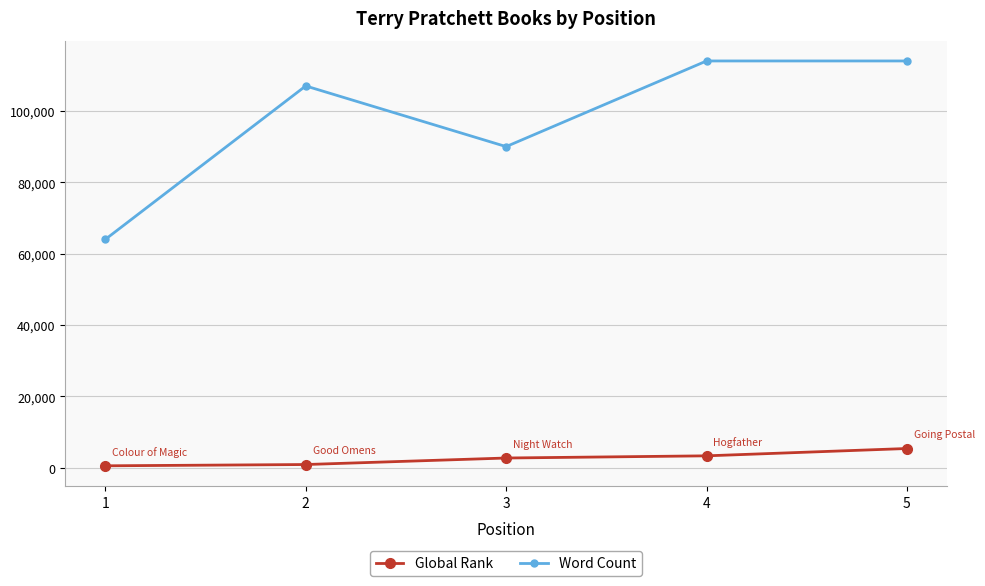

What are all the series names shown in the legend?

Global Rank, Word Count